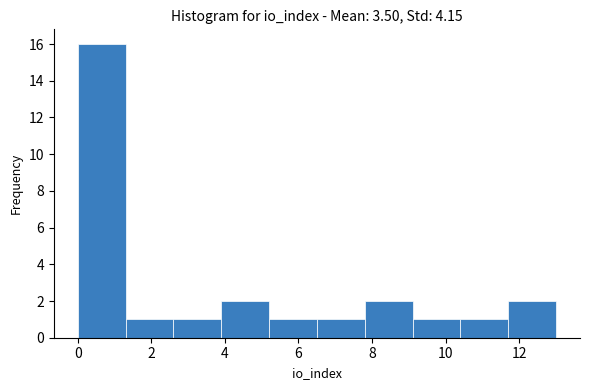

Reading left to right, list every bar in this chart as the range it spans on the x-axis followed by its height. Neither the bar edges nor the heights are printed on the chart, so give them approximately, as read against the axes.

0.0 to 1.3: 16
1.3 to 2.6: 1
2.6 to 3.9: 1
3.9 to 5.2: 2
5.2 to 6.5: 1
6.5 to 7.8: 1
7.8 to 9.1: 2
9.1 to 10.4: 1
10.4 to 11.7: 1
11.7 to 13.0: 2